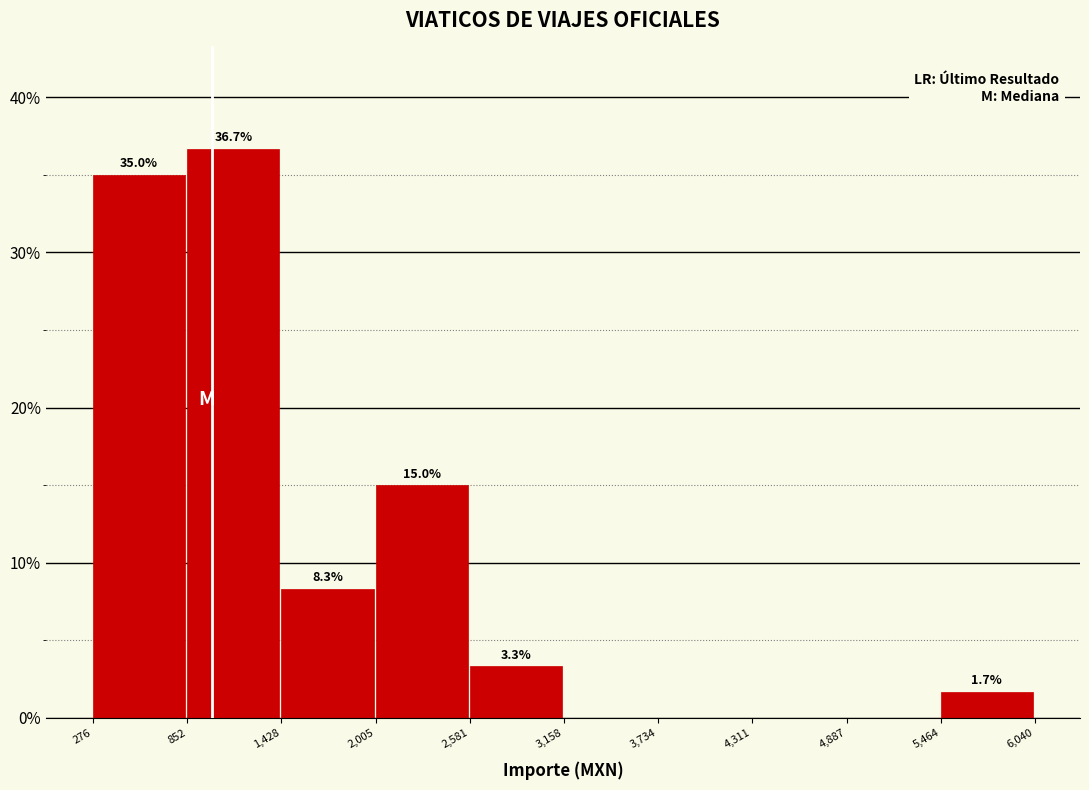

Which range on the x-axis has the tallest bar?

852 to 1,428